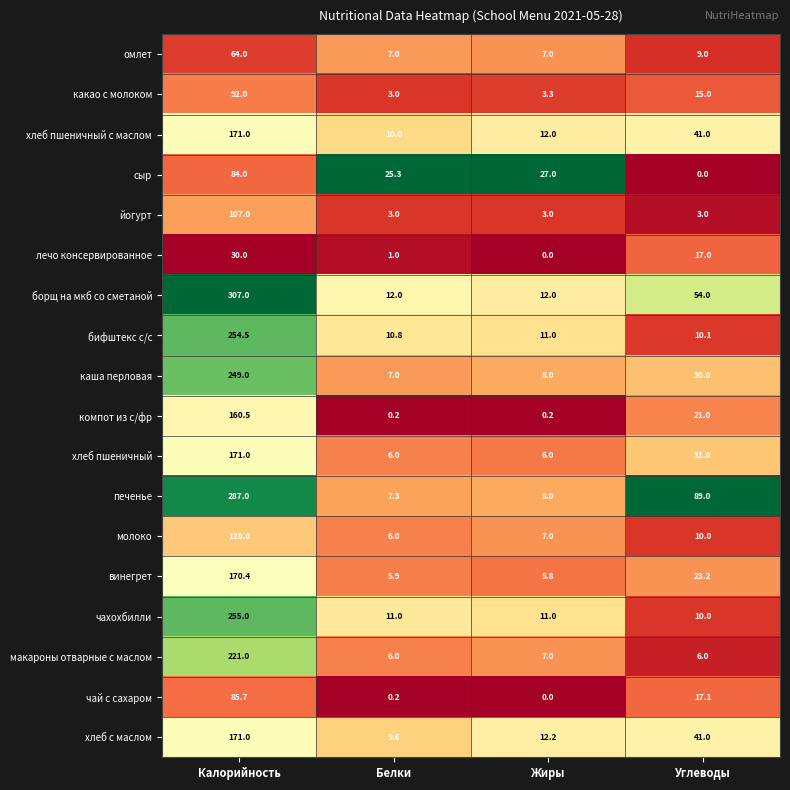

True or false: йогурт has a value of 107.0 at Калорийность.

True